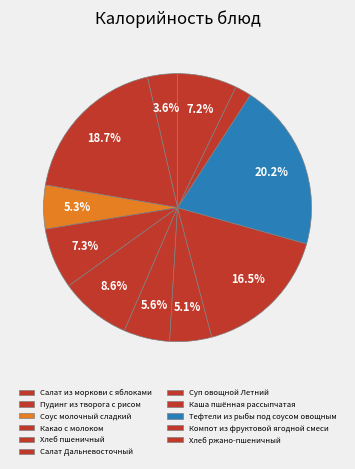

To the nearest percent, what is the difference between the largest and smallest slice percentages?

18%